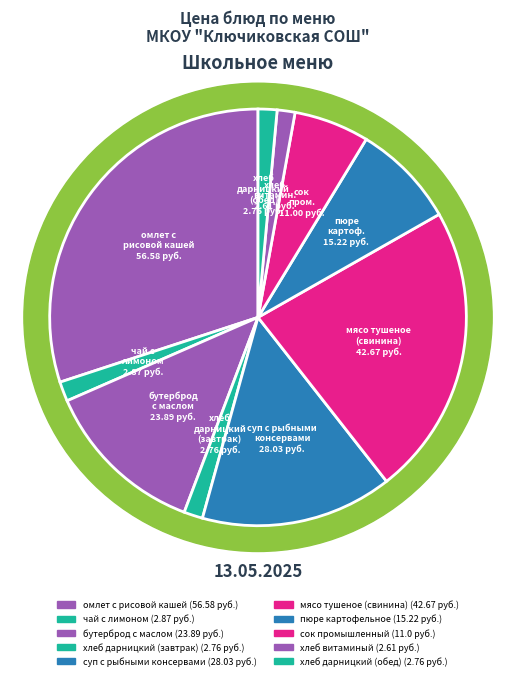

To the nearest percent, what portion does хлеб дарницкий (завтрак) represent?

1%